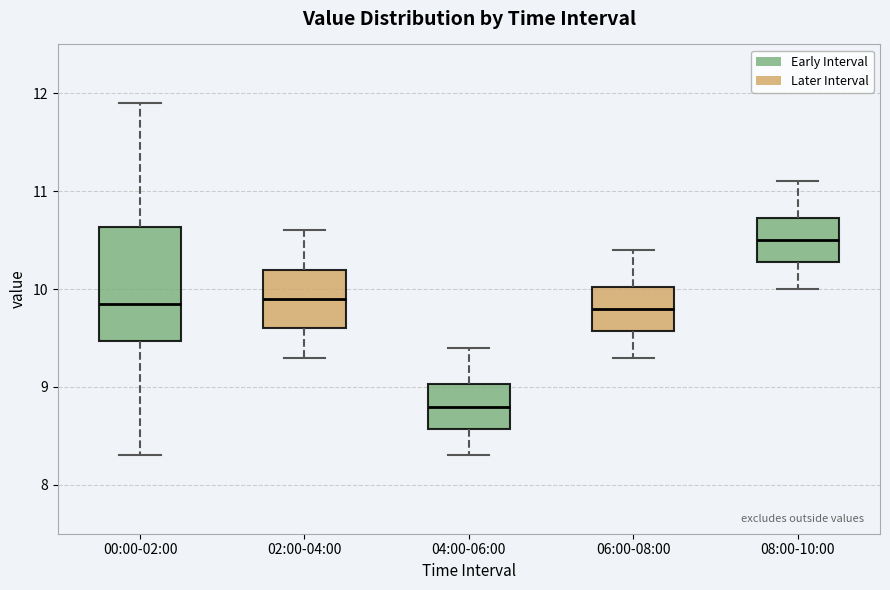

Reading left to right, read every box against the y-axis: the position of its median line, the range the box covers, and the ends of its whiskers. The values are not printed on the chart, so give them approximately, as read against the axis.

00:00-02:00: median 9.9, box 9.5 to 10.6, whiskers 8.3 to 11.9
02:00-04:00: median 9.9, box 9.6 to 10.2, whiskers 9.3 to 10.6
04:00-06:00: median 8.8, box 8.6 to 9.0, whiskers 8.3 to 9.4
06:00-08:00: median 9.8, box 9.6 to 10.0, whiskers 9.3 to 10.4
08:00-10:00: median 10.5, box 10.3 to 10.7, whiskers 10.0 to 11.1